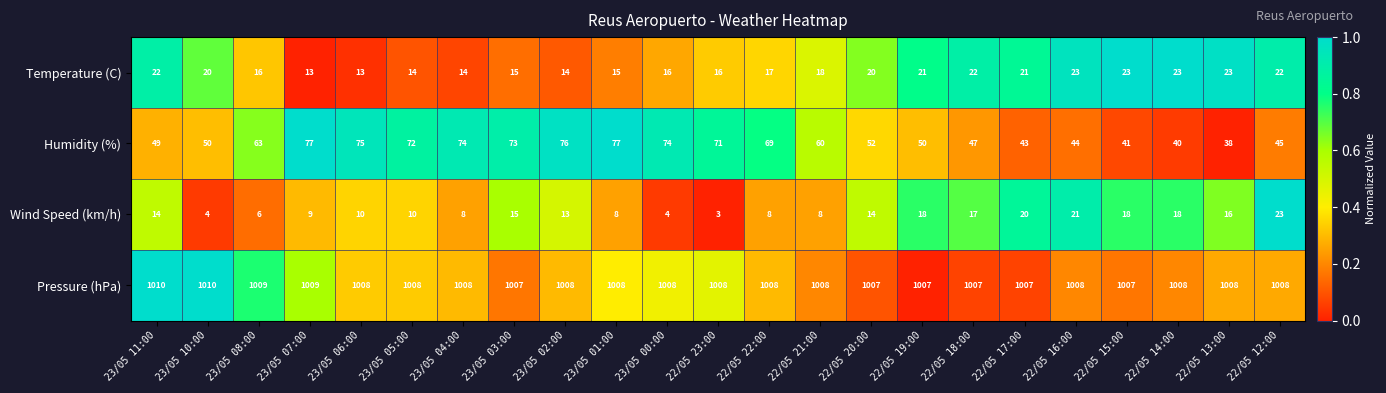

True or false: Pressure (hPa) has a value of 1008 at 22/05 13:00.

True